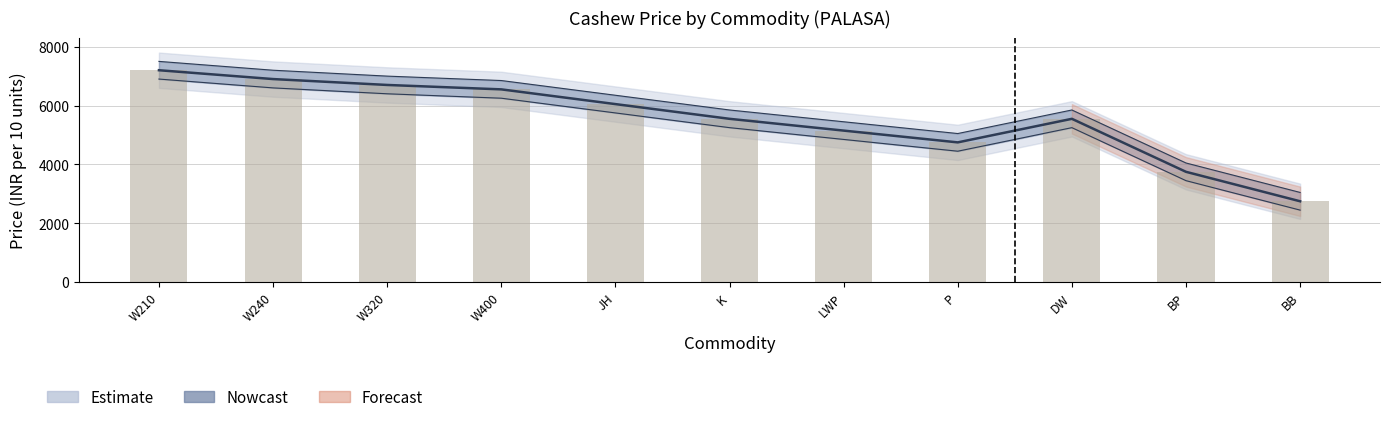

Which label corresponds to the smallest value in the chart?

BB